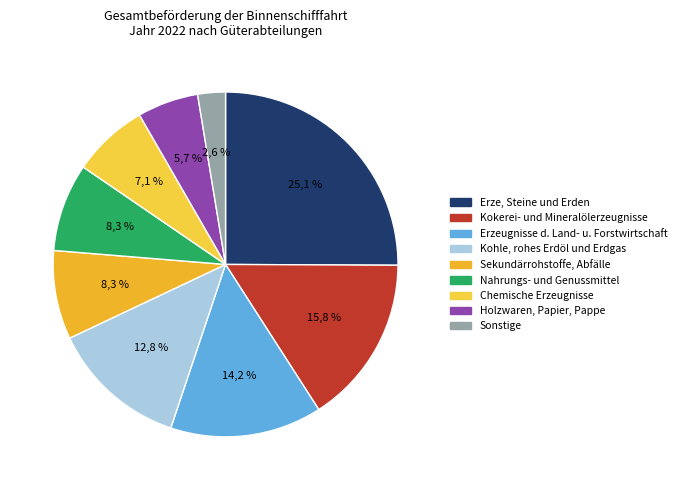

To the nearest percent, what percentage of the pie is Sekundärrohstoffe, Abfälle?

8%